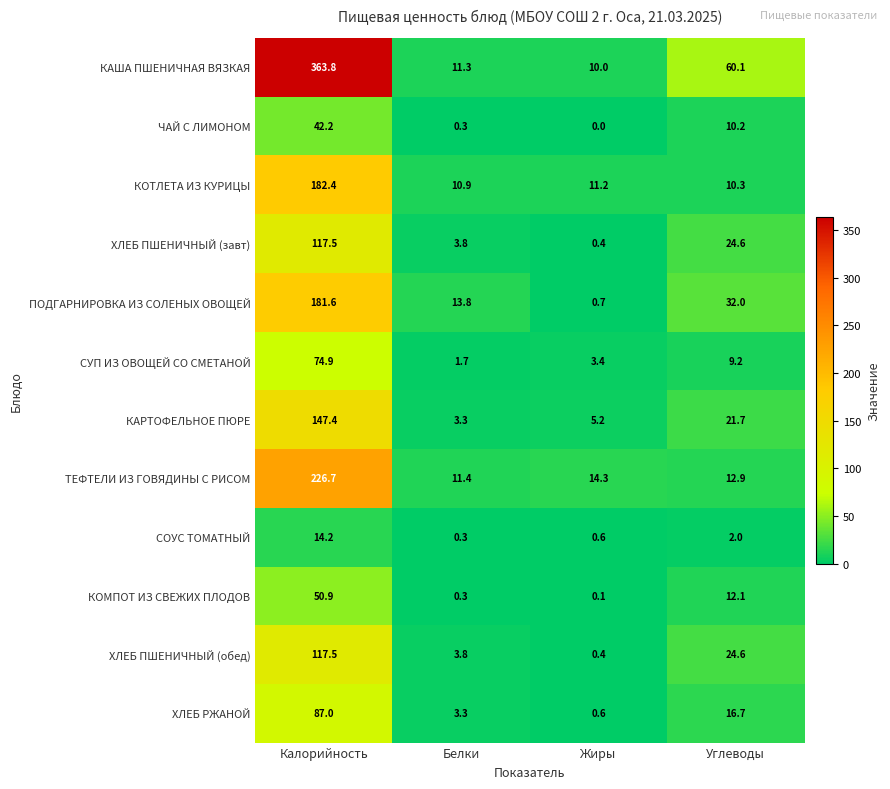

At which category is the sum across all series the highest?

Калорийность